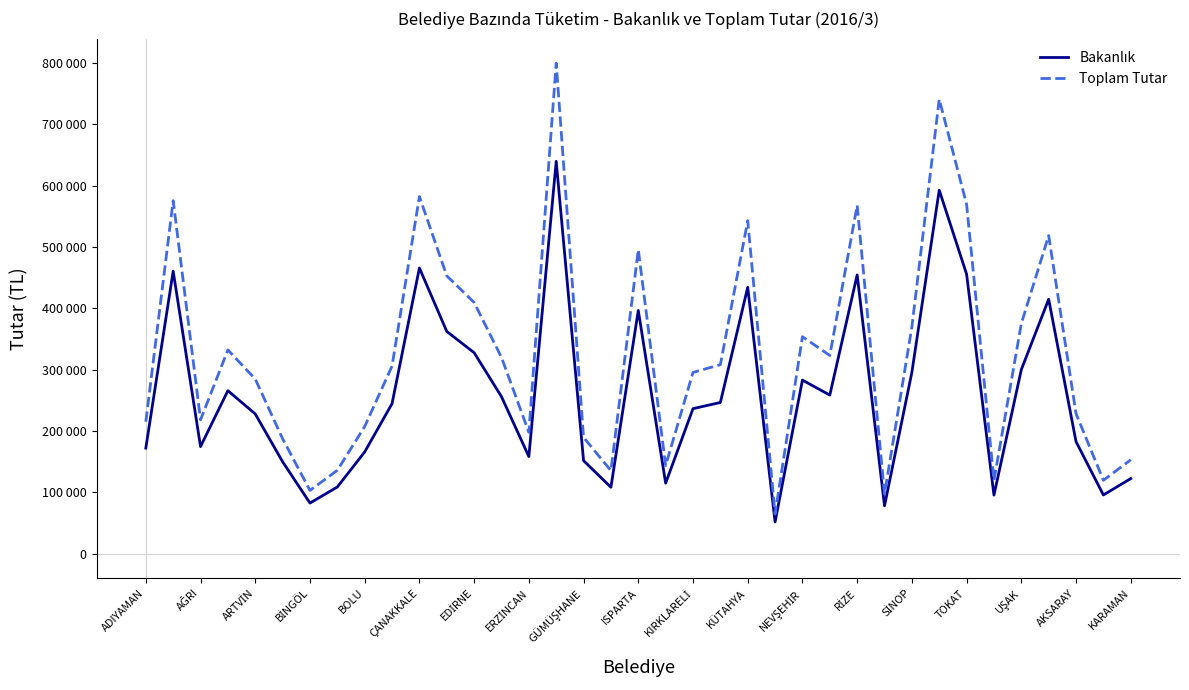

Reading left to right, transcribe all the data shown in this chart.

Bakanlık: 172143.3	460550.2	174579.6	265761.0	227838.3	149892.1	82490.7	108688.8	165832.1	244676.8	465819.2	362372.4	327698.9	256005.0	158317.4	639764.3	151657.4	108283.9	396576.2	114954.9	236444.7	246508.9	434325.4	51682.2	283027.2	258550.0	454480.8	78041.2	295720.1	592805.4	455698.6	95479.9	300141.5	414930.6	182671.2	95667.2	122425.1
Toplam Tutar: 215177.1	575687.8	218224.5	332201.3	284797.9	187365.1	103113.2	135860.8	207290.6	305846.0	582274.0	452965.8	409623.5	320006.4	197896.6	799705.6	189571.8	135355.0	495720.3	143693.6	295556.1	308135.9	542906.8	64602.6	353783.9	323187.6	568101.1	97551.7	369650.2	741006.7	569623.3	119349.9	375176.9	518663.3	228338.8	119584.0	153031.2